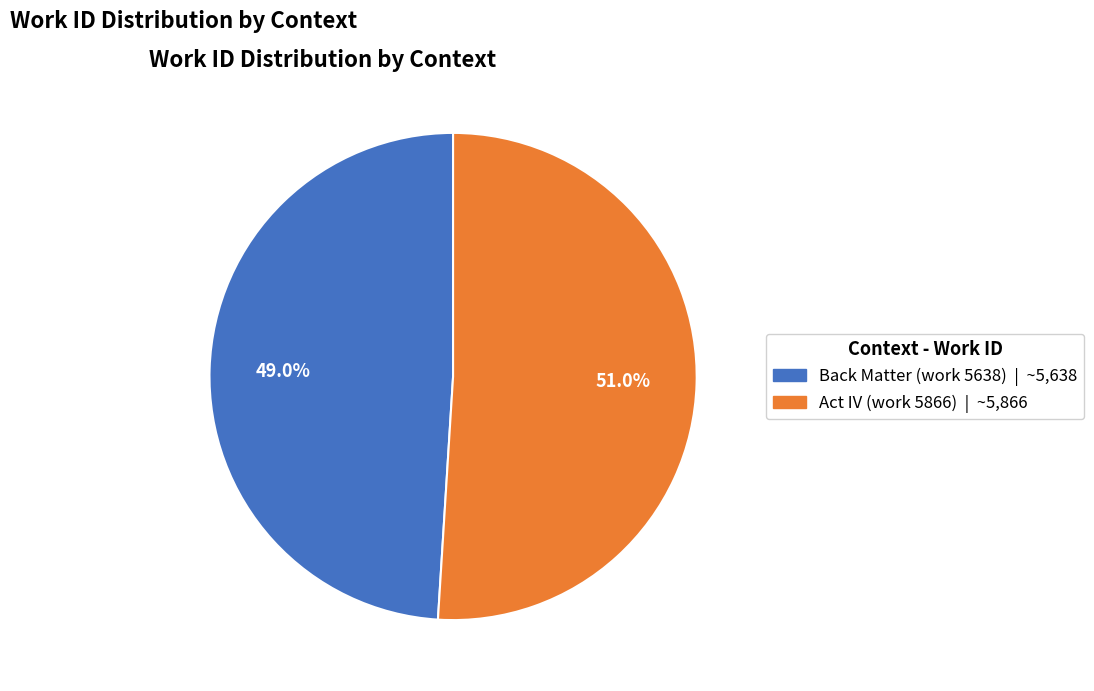

What is the total percentage of Back Matter (work 5638) and Act IV (work 5866)?

100.0%